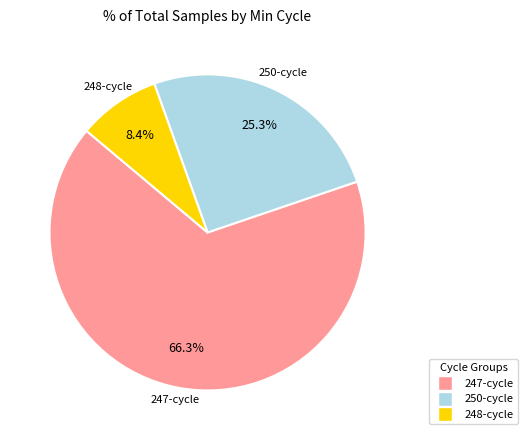

To the nearest percent, what is the average slice percentage?

33%